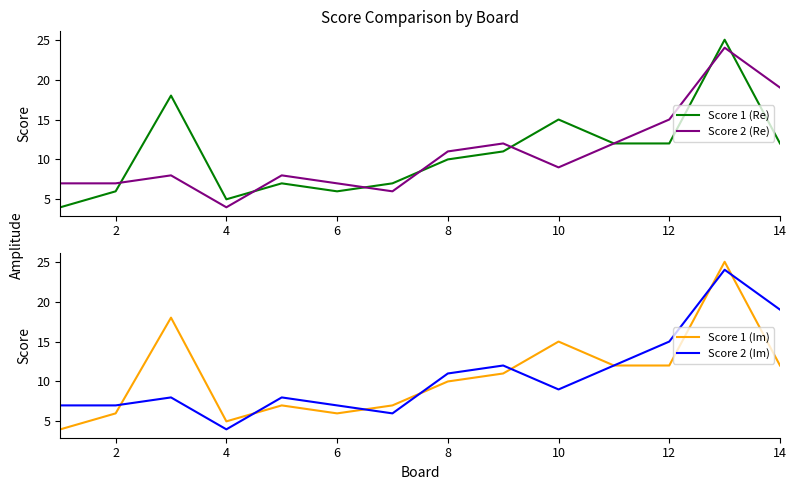

How many values in the Score 1 (Im) series exceed 11?

6